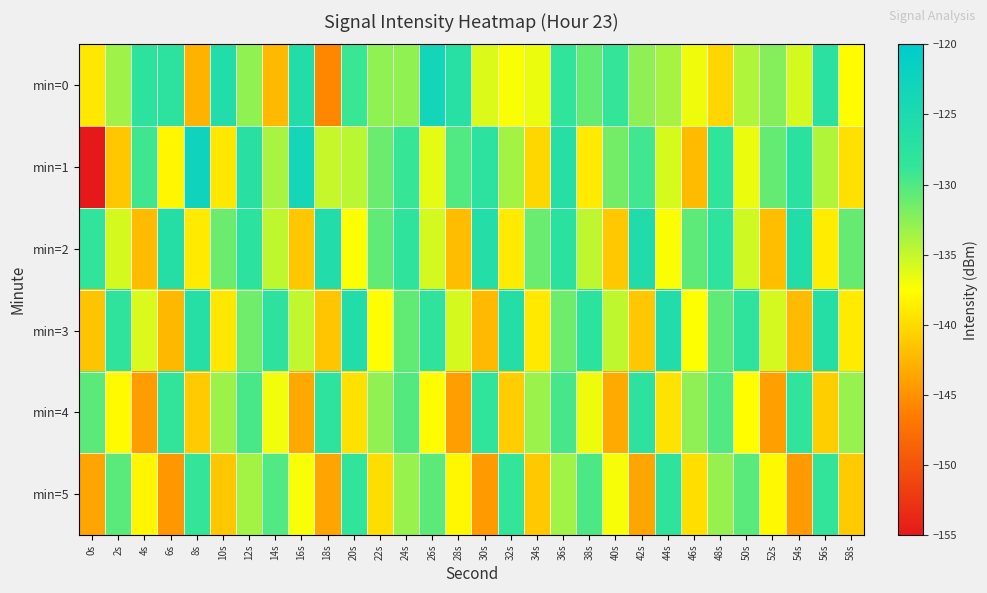

Which has a higher value, 46s or 20s?

20s